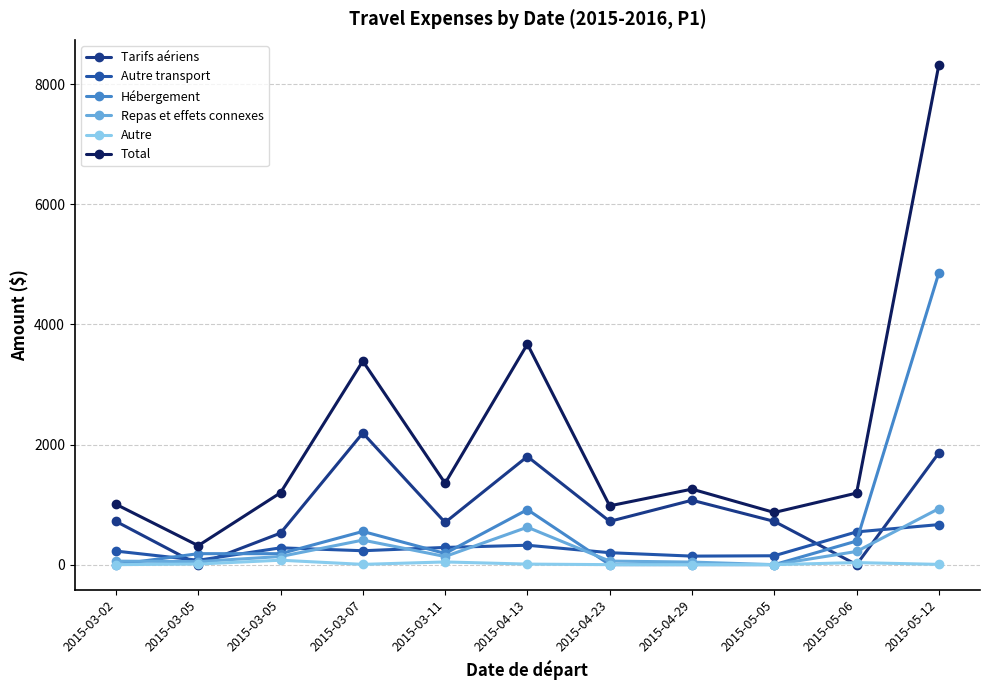

How many values in the Tarifs aériens series are below 720?

4